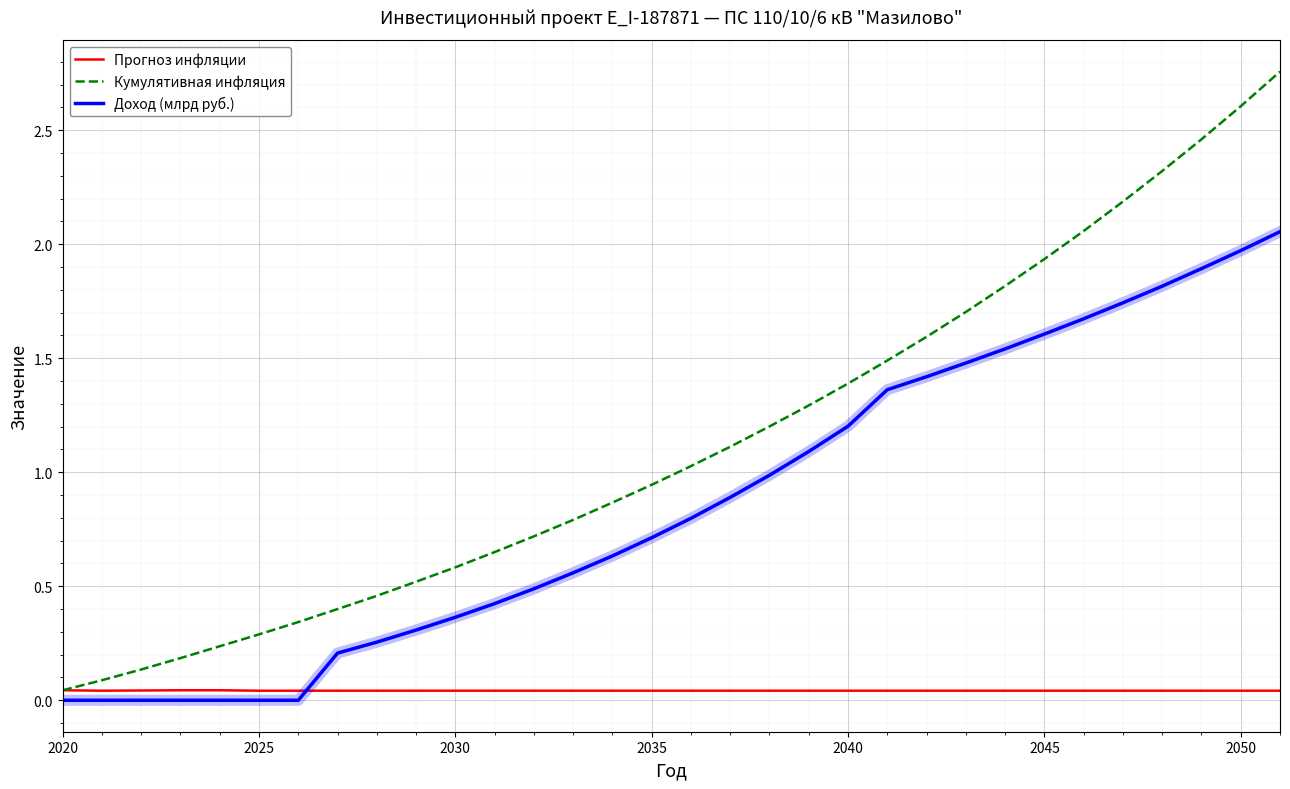

List the series in order of their overall mean, highest first.

Кумулятивная инфляция, Доход (млрд руб.), Прогноз инфляции